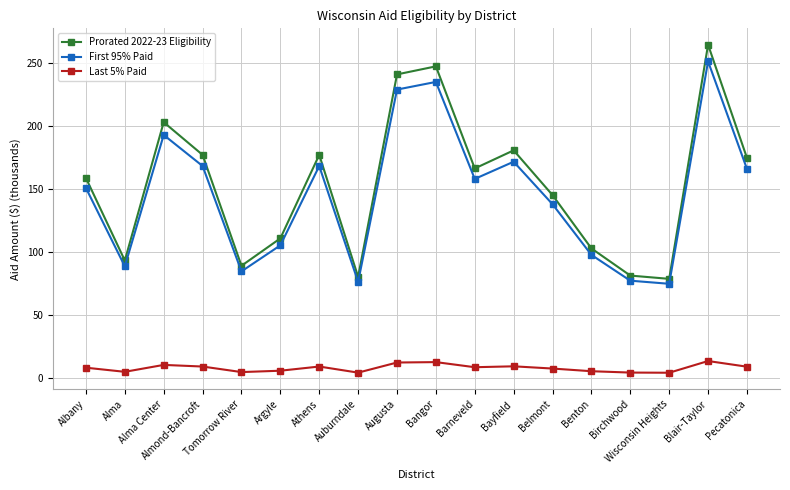

What is the sum of all Last 5% Paid values?

138.6